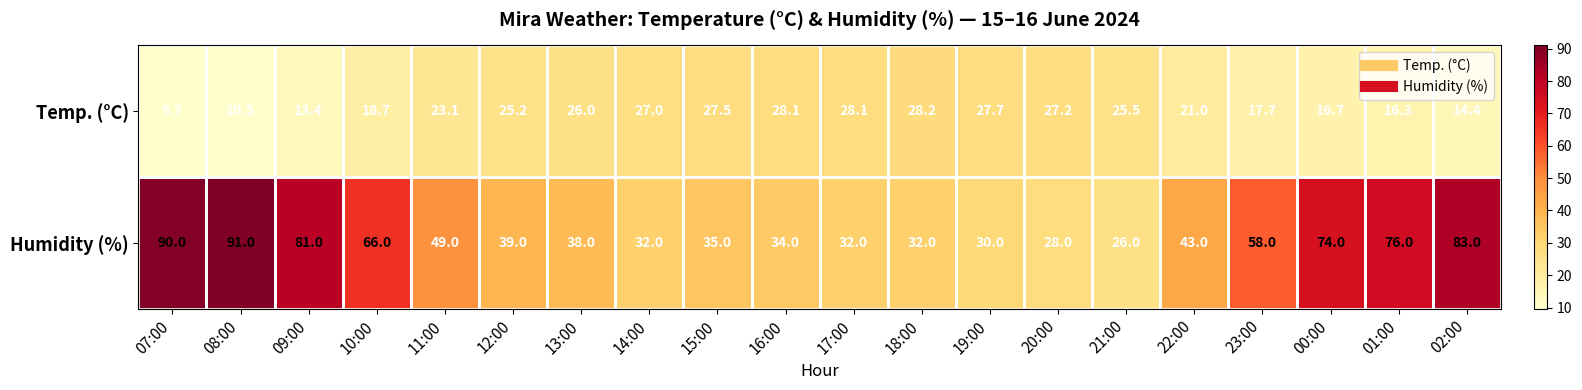

Is it true that Humidity (%) equals 28.0 at 20:00?

True